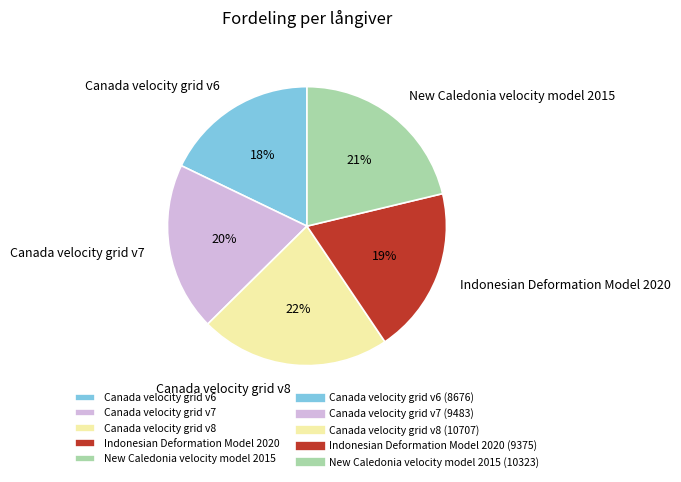

To the nearest percent, what portion does New Caledonia velocity model 2015 represent?

21%